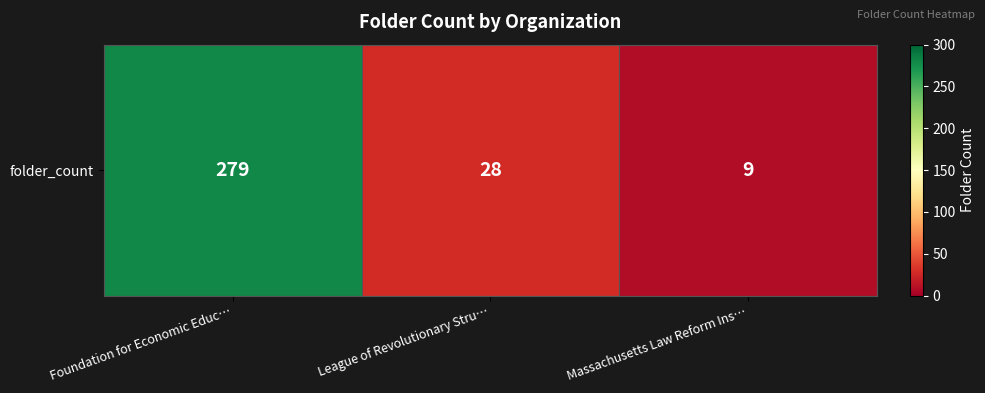

Approximately how many times larger is the value at League of Revolutionary Stru… compared to Foundation for Economic Educ…?

0.1